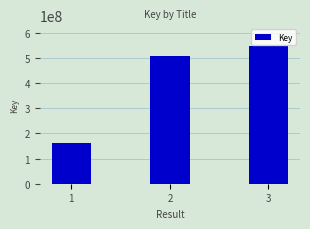

What is the greatest value displayed?

547716439